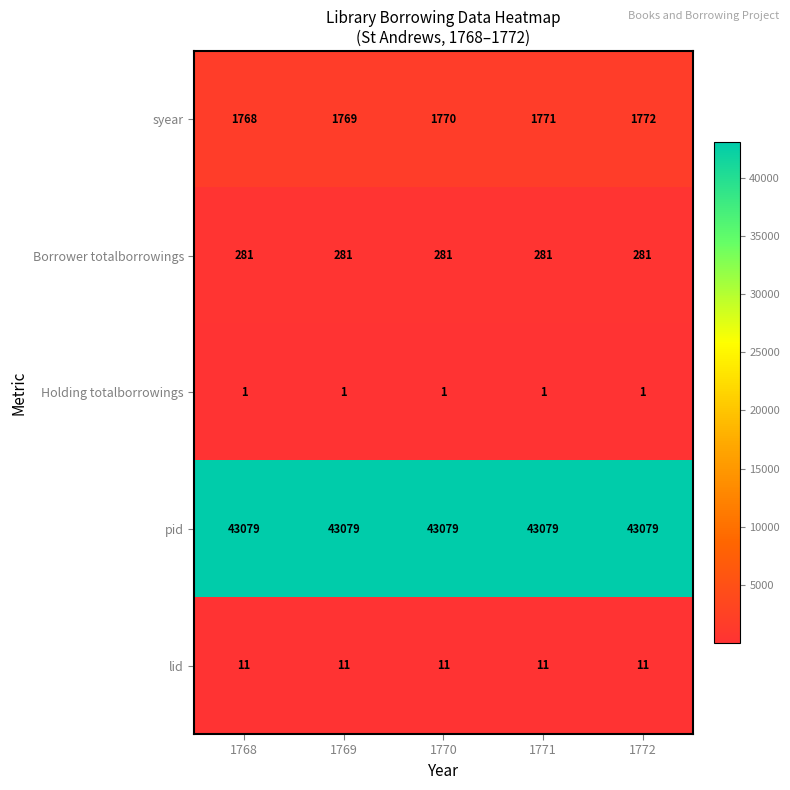

What is the maximum value for syear?

1772